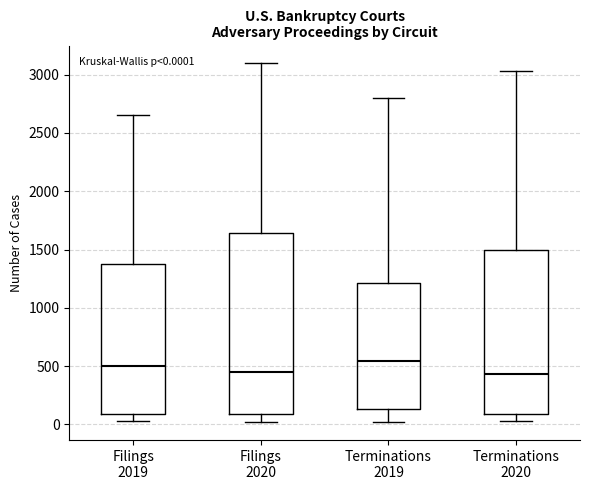

Which box is the tallest, from its lower edge to its upper edge?

Filings 2020